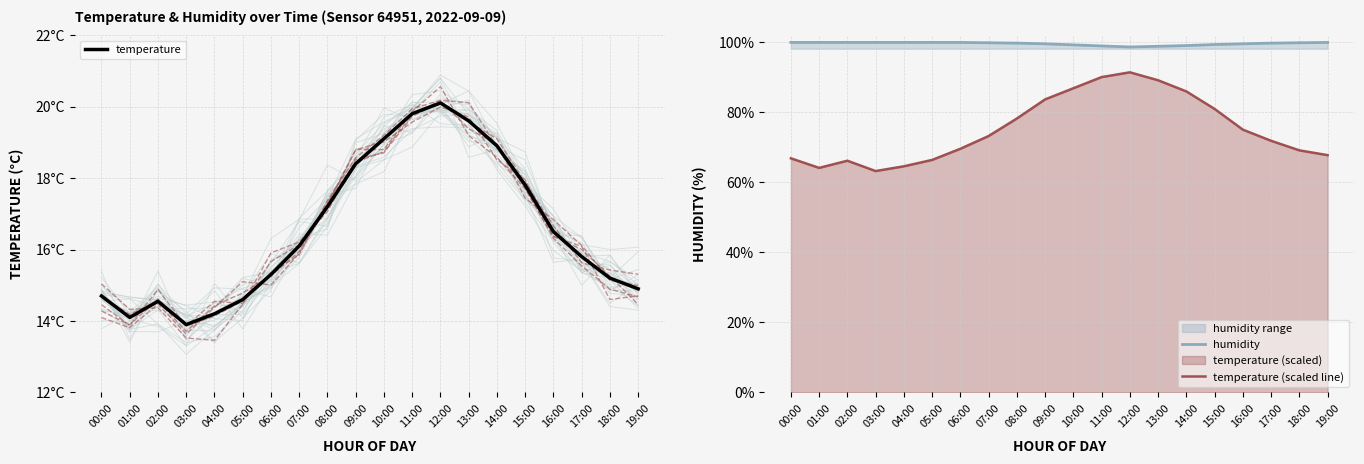

How many series are shown in this chart?

3